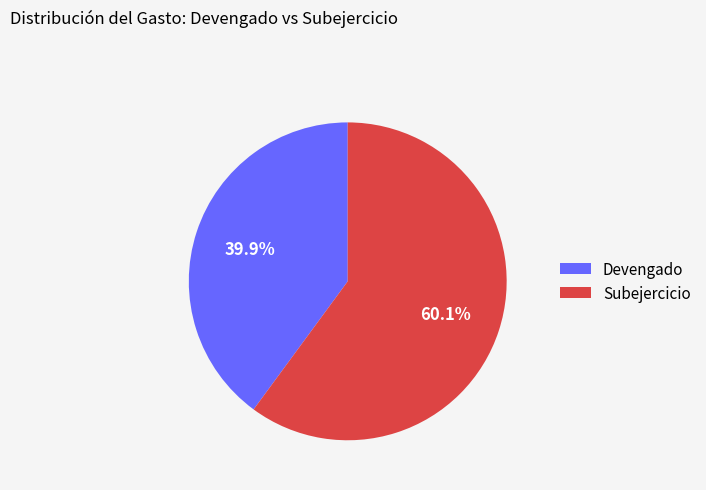

Rank the categories by value from highest to lowest.

Subejercicio, Devengado